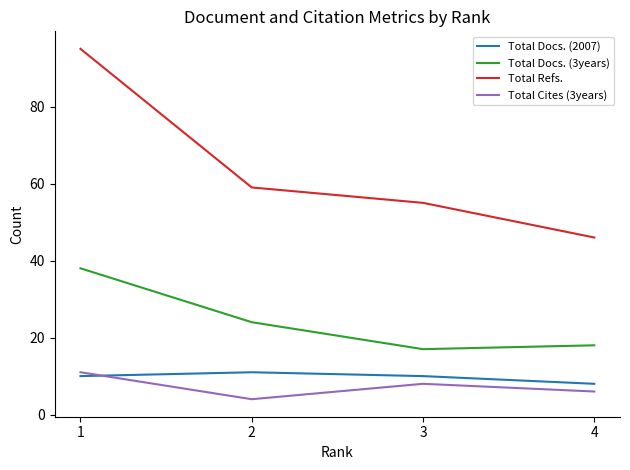

Reading left to right, list all the values displayed in this chart.

Total Docs. (2007): 10	11	10	8
Total Docs. (3years): 38	24	17	18
Total Refs.: 95	59	55	46
Total Cites (3years): 11	4	8	6